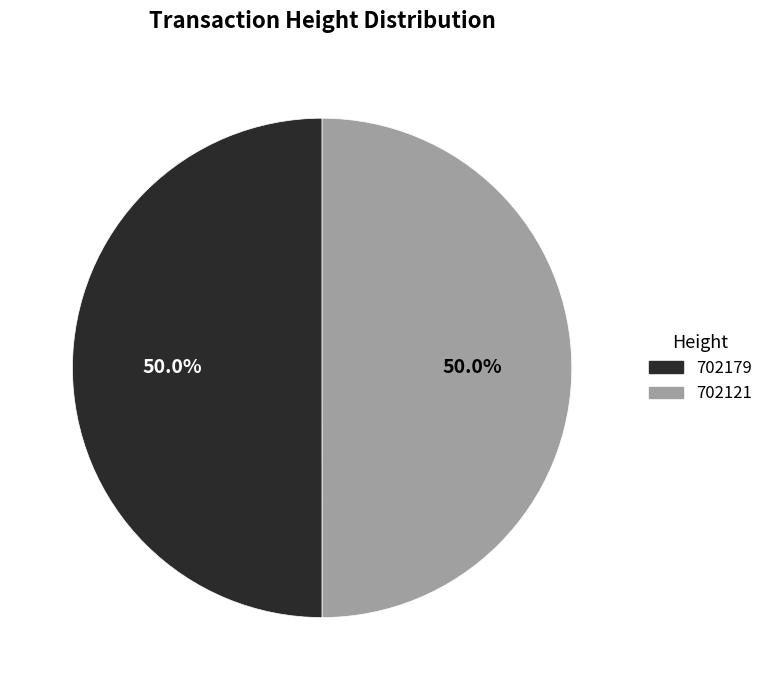

What percentage is the 702179 slice, to the nearest percent?

50%